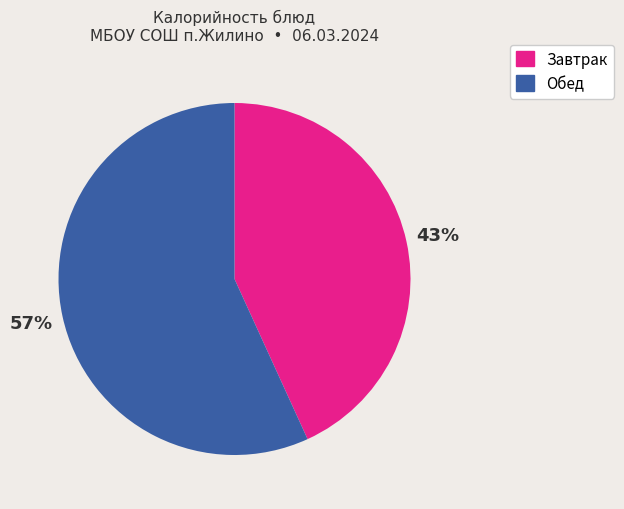

How many slices are in this pie chart?

2